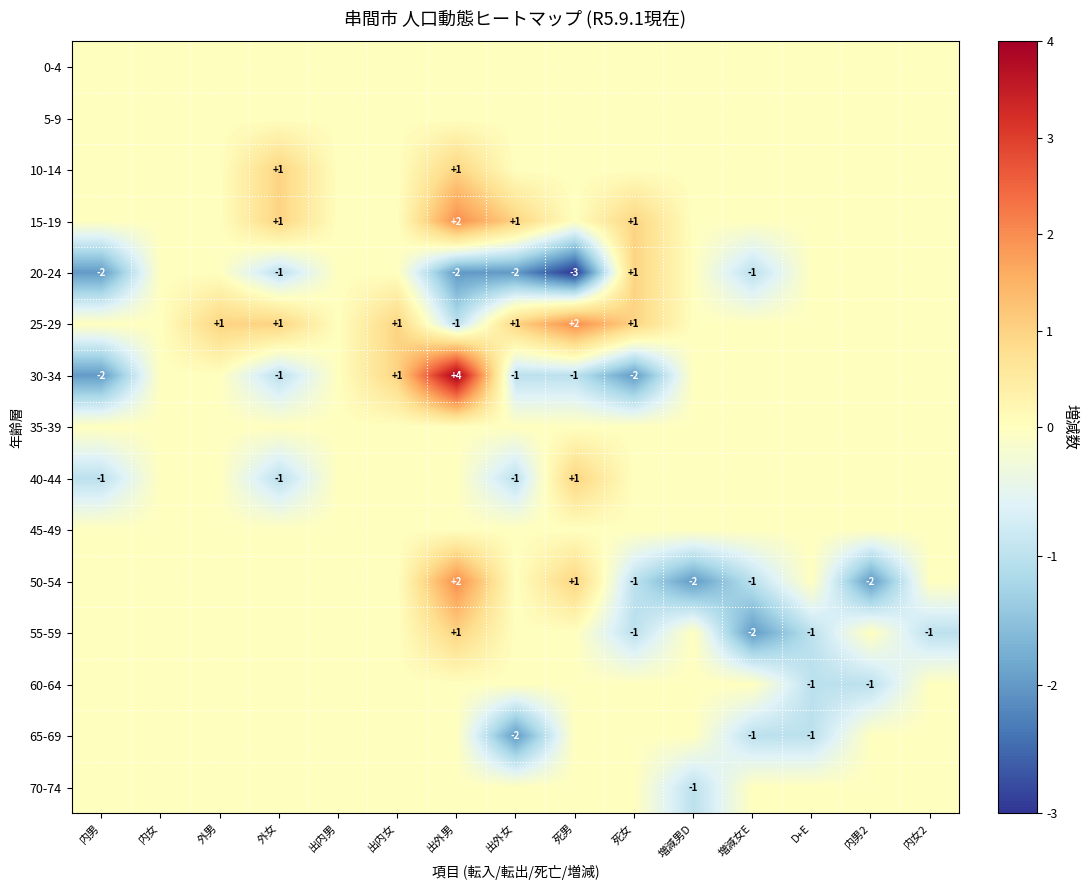

Between 内男 and 増減女E, which is larger?

内男